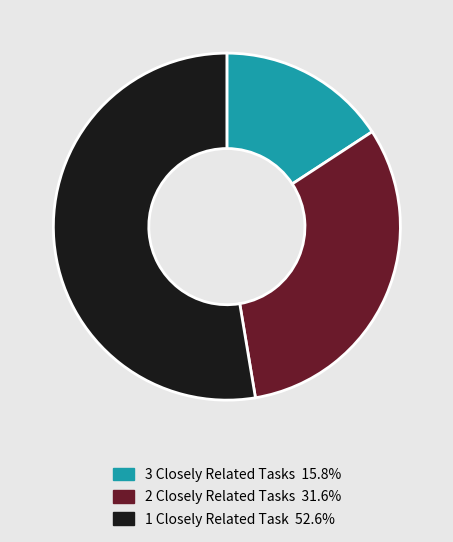

Is there any slice that represents more than half of the pie?

Yes